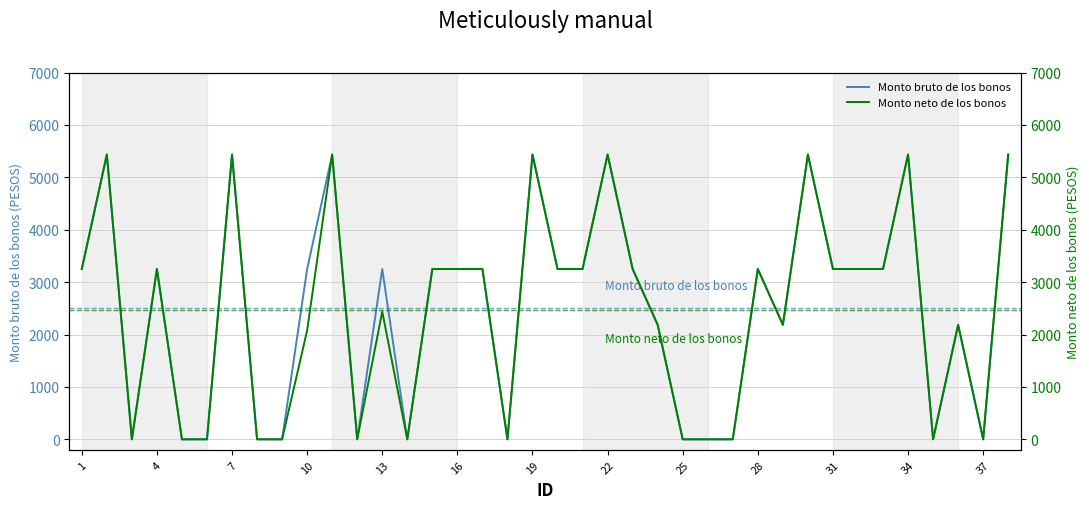

The value of Monto bruto de los bonos at 16 is 4390. True or false?

False